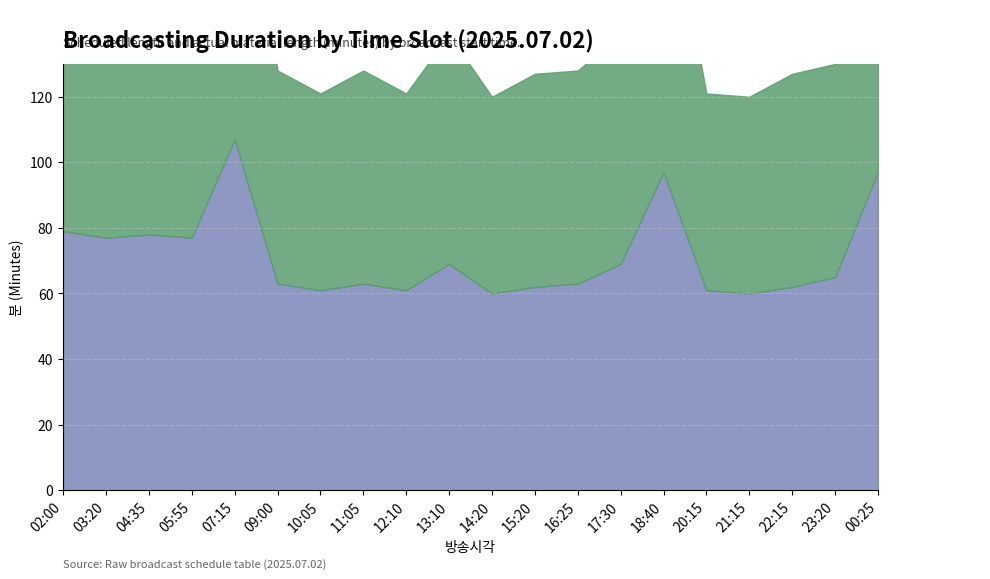

What is the label of the 16th point from the left?

20:15